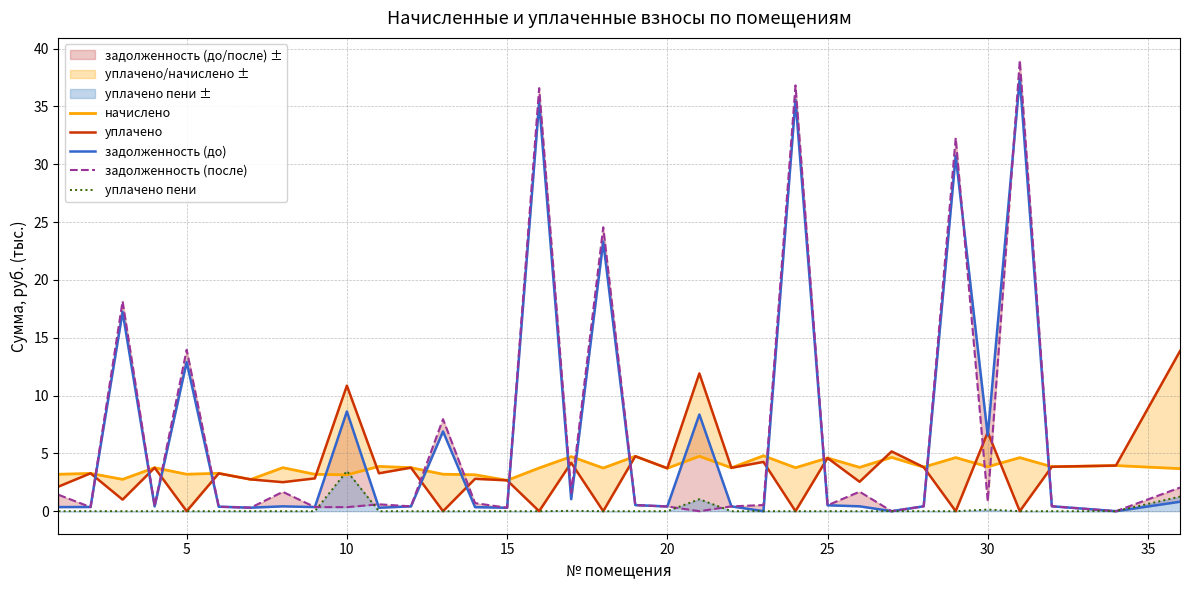

Which series has the largest total across all categories?

задолженность (до)